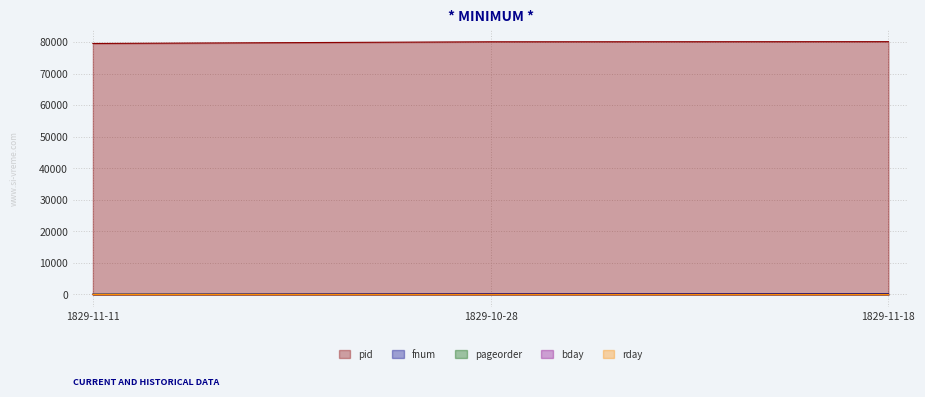

What is the smallest value displayed?

10